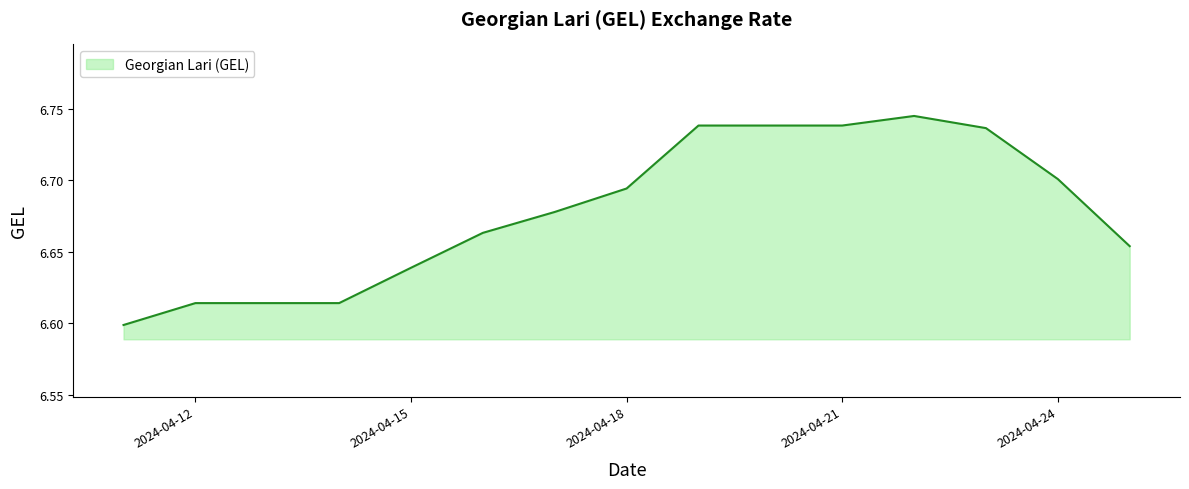

List the labels in order of value, smallest first.

2024-04-11, 2024-04-12, 2024-04-13, 2024-04-14, 2024-04-15, 2024-04-25, 2024-04-16, 2024-04-17, 2024-04-18, 2024-04-24, 2024-04-23, 2024-04-19, 2024-04-20, 2024-04-21, 2024-04-22